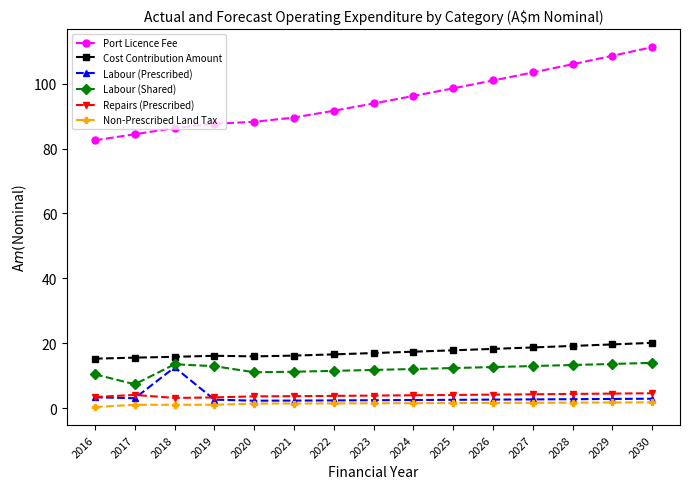

The Labour (Prescribed) series shows 7.8 at 2018. True or false?

False